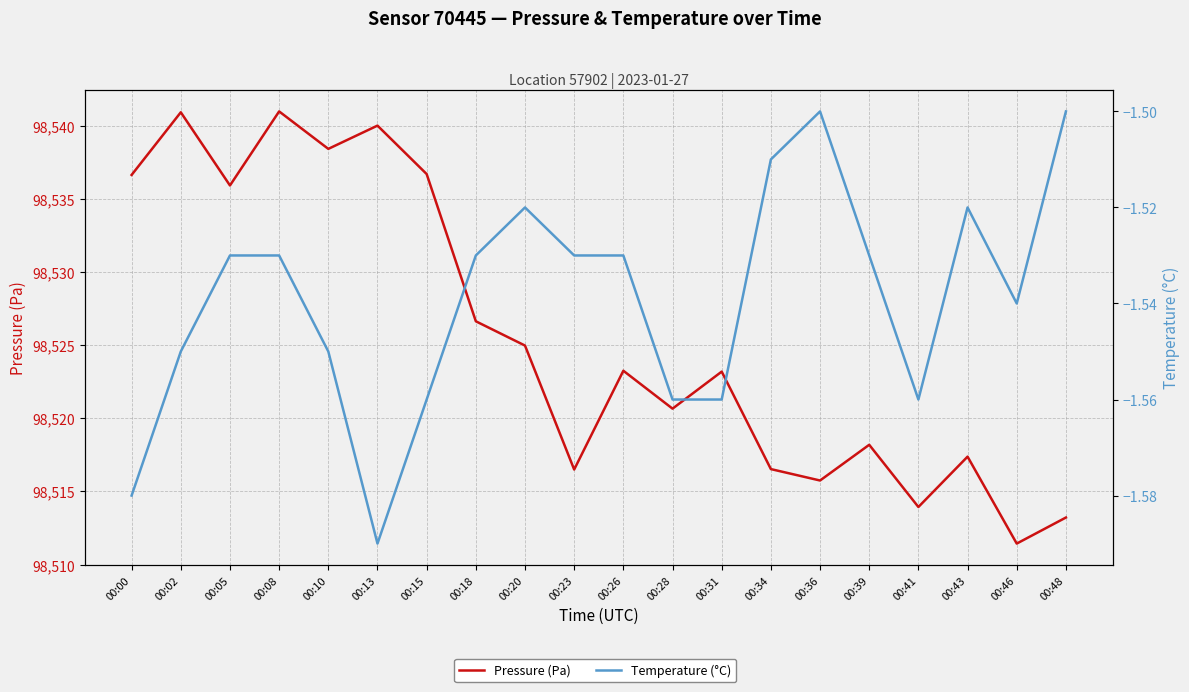

Reading right to left, list all the values displayed in this chart.

Pressure (Pa): 00:48=98513.2	00:46=98511.4	00:43=98517.4	00:41=98513.9	00:39=98518.2	00:36=98515.8	00:34=98516.5	00:31=98523.2	00:28=98520.7	00:26=98523.2	00:23=98516.5	00:20=98525.0	00:18=98526.6	00:15=98536.7	00:13=98540.0	00:10=98538.4	00:08=98541.0	00:05=98535.9	00:02=98540.9	00:00=98536.6
Temperature (°C): 00:48=-1.5	00:46=-1.5	00:43=-1.5	00:41=-1.6	00:39=-1.5	00:36=-1.5	00:34=-1.5	00:31=-1.6	00:28=-1.6	00:26=-1.5	00:23=-1.5	00:20=-1.5	00:18=-1.5	00:15=-1.6	00:13=-1.6	00:10=-1.6	00:08=-1.5	00:05=-1.5	00:02=-1.6	00:00=-1.6